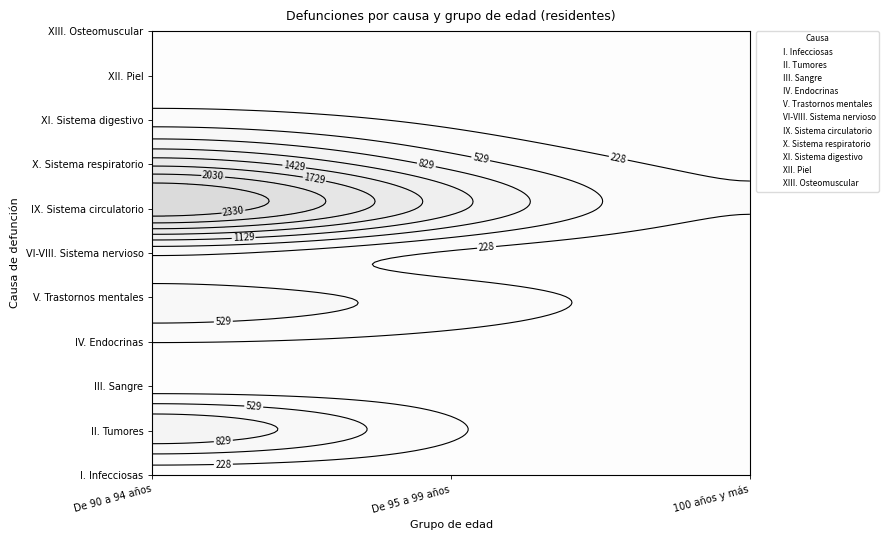

How many data points in XII. Piel are above 31?

1